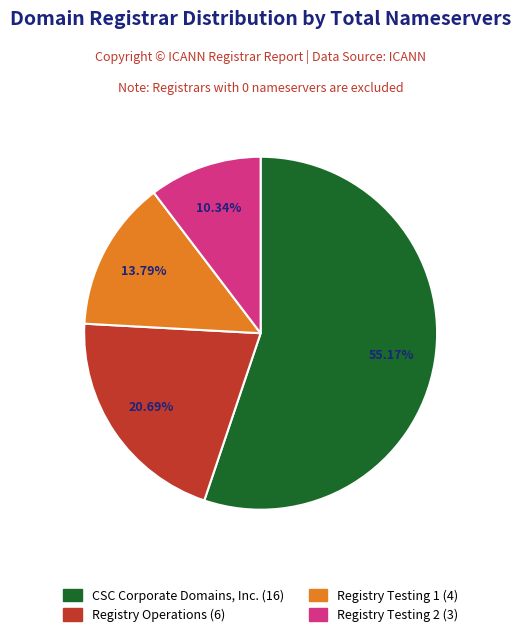

Is there any slice that represents more than half of the pie?

Yes